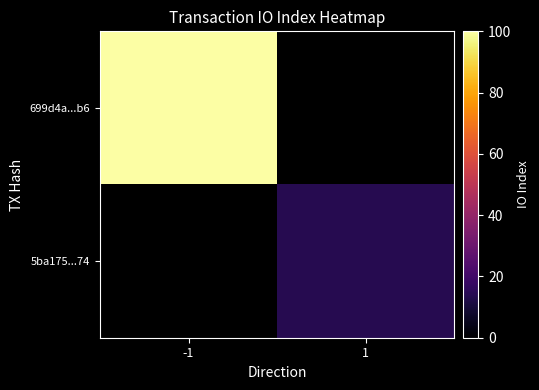

Rank the series at 1 from lowest to highest value.

699d4a...b6, 5ba175...74